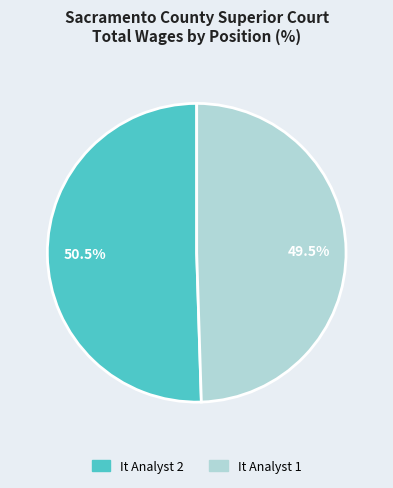

Approximately how many times larger is the value at It Analyst 2 compared to It Analyst 1?

1.0